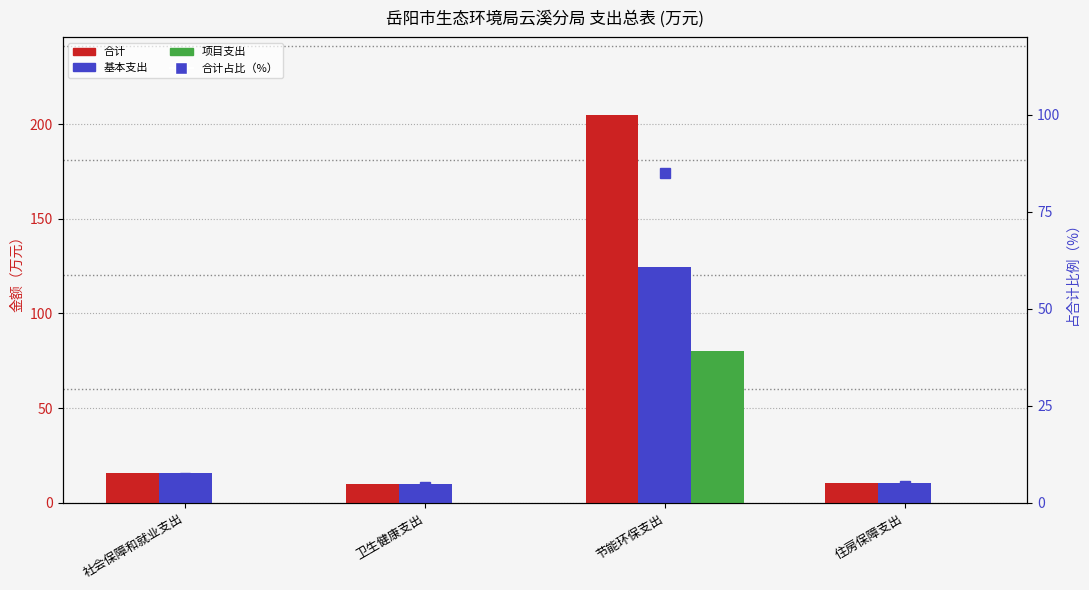

Reading left to right, transcribe all the data shown in this chart.

合计: 15.6	10.1	204.8	10.6
基本支出: 15.6	10.1	124.5	10.6
项目支出: 0.0	0.0	80.4	0.0
合计占比（%）: 6.5	4.2	85.0	4.4